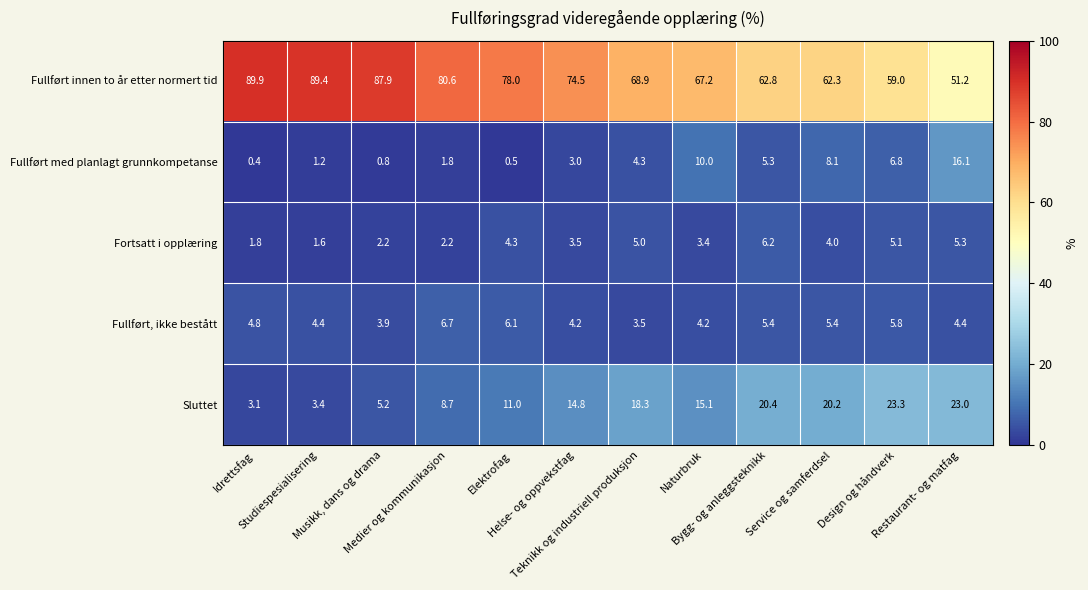

What is the highest value of the Fullført, ikke bestått series?

6.7